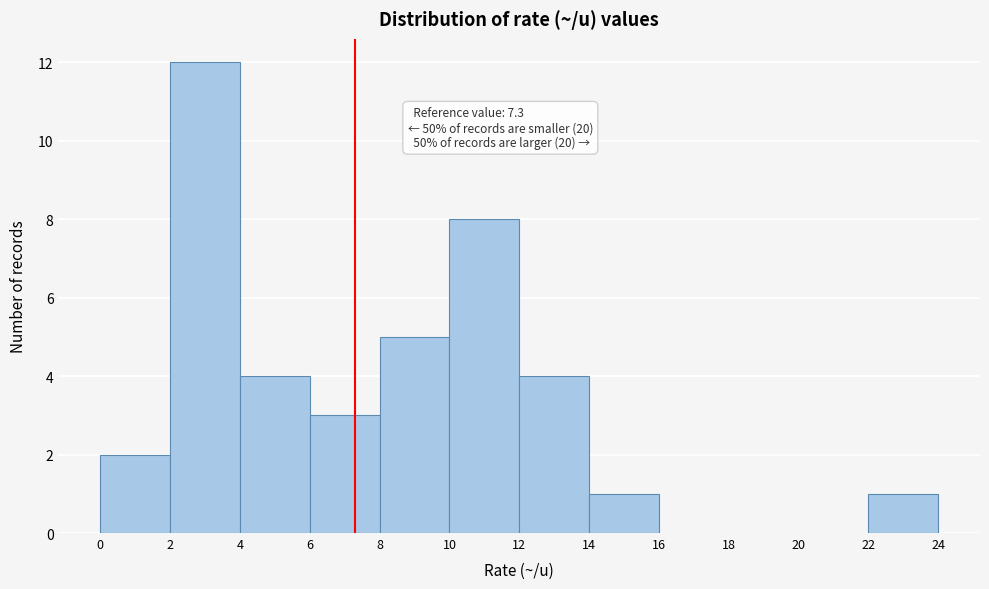

Which range on the x-axis has the tallest bar?

2 to 4